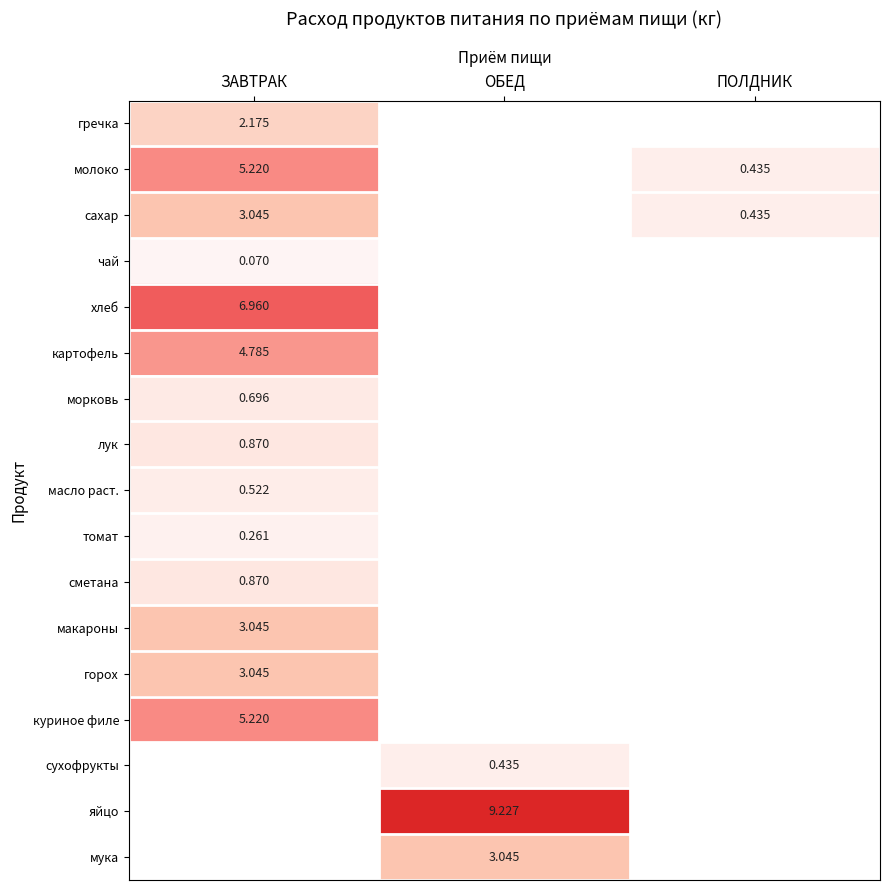

List the labels in order of сухофрукты value, largest first.

ЗАВТРАК, ОБЕД, ПОЛДНИК